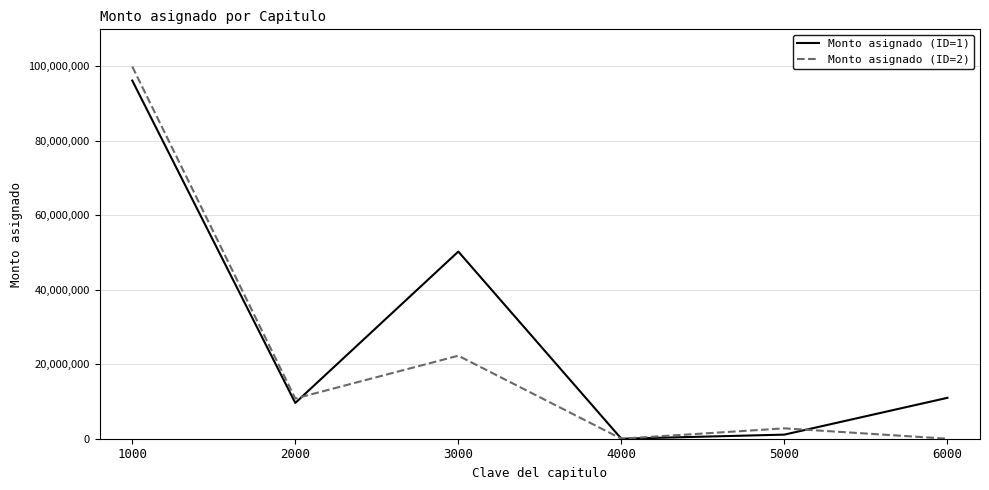

The Monto asignado (ID=2) series shows 2784424 at 5000. True or false?

True